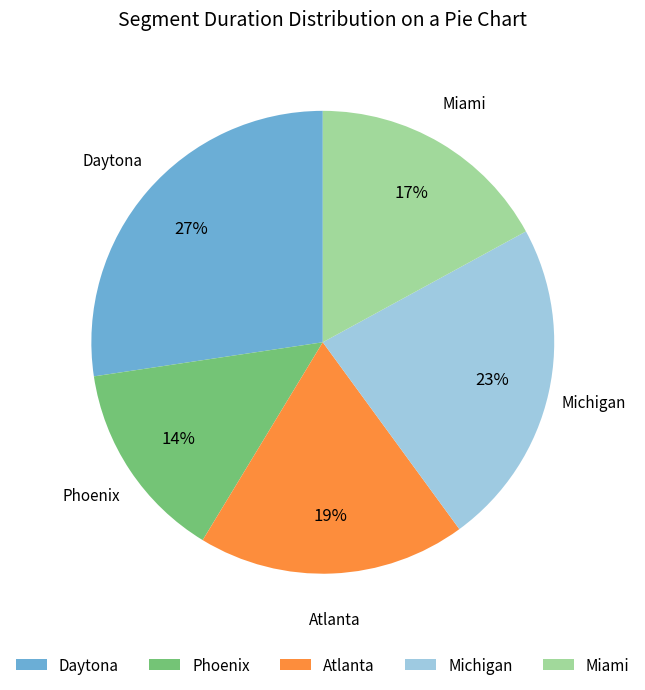

Combined, do Daytona and Phoenix account for over 50%?

No